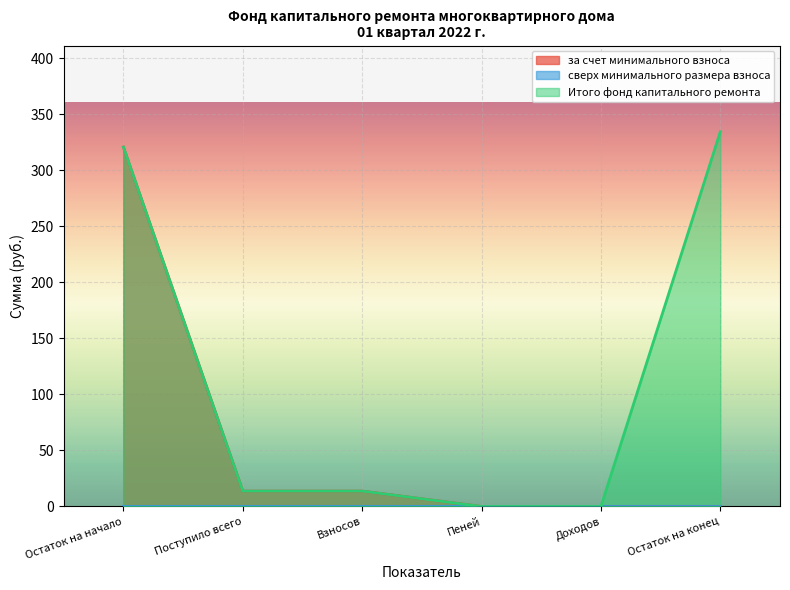

What is the difference between the maximum and minimum values in the Итого фонд капитального ремонта series?

334.4